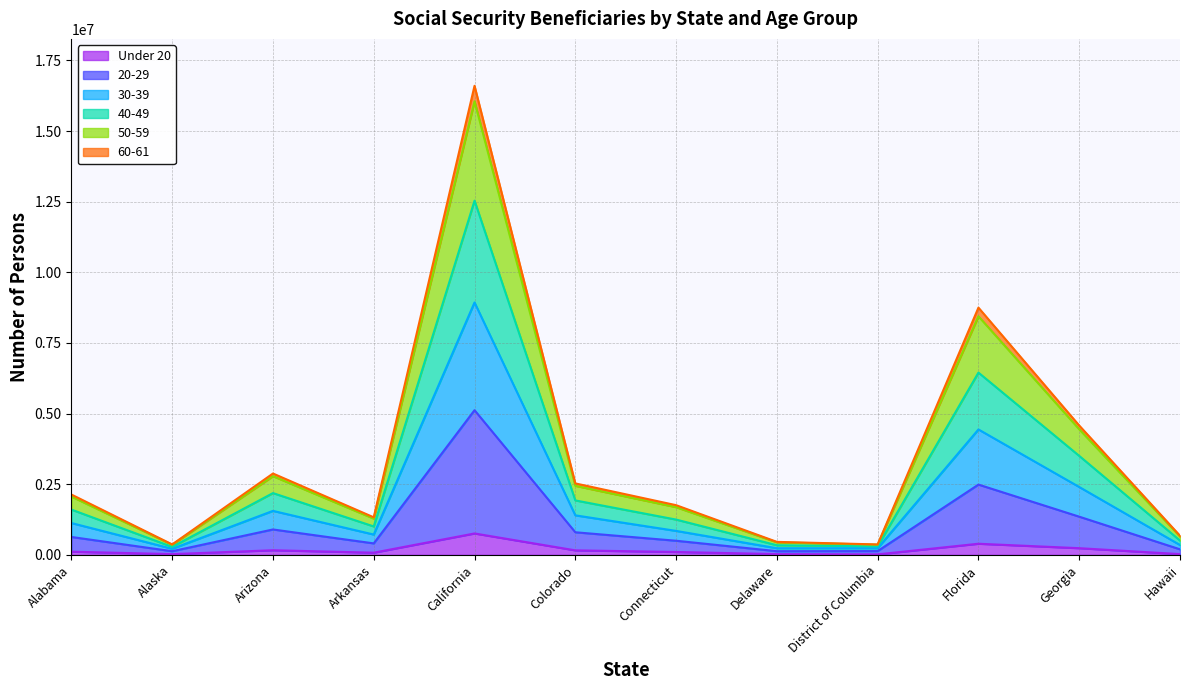

At which category is the sum across all series the highest?

California